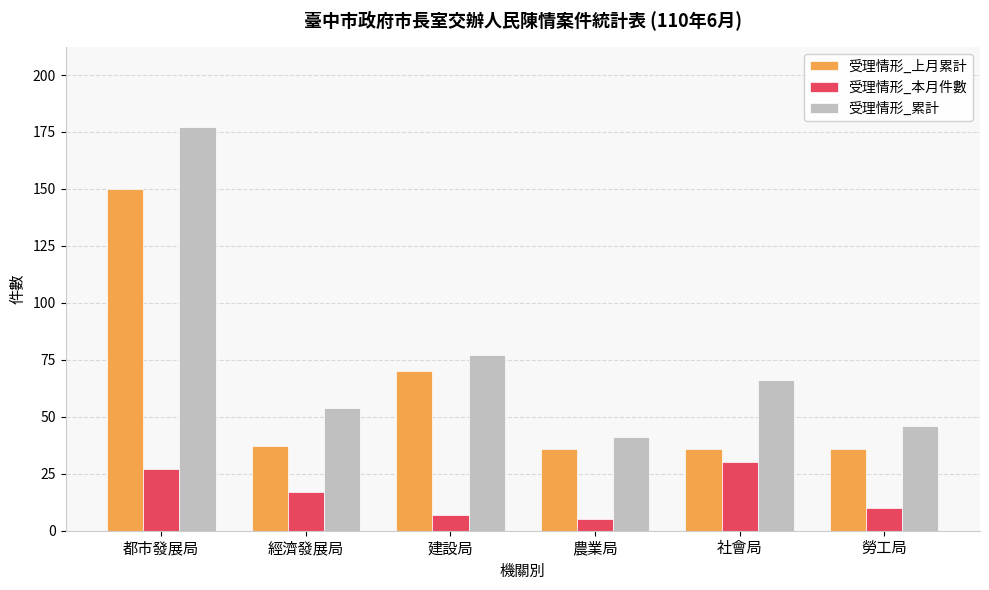

What is the value of the 受理情形_累計 bar at the 5th from the left?

66